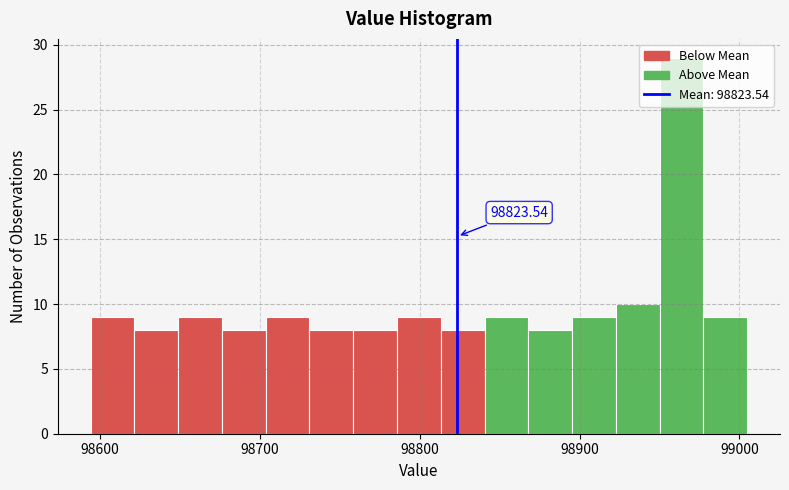

Read against the x-axis, roughly where is the centre of the tallest bar?

98960